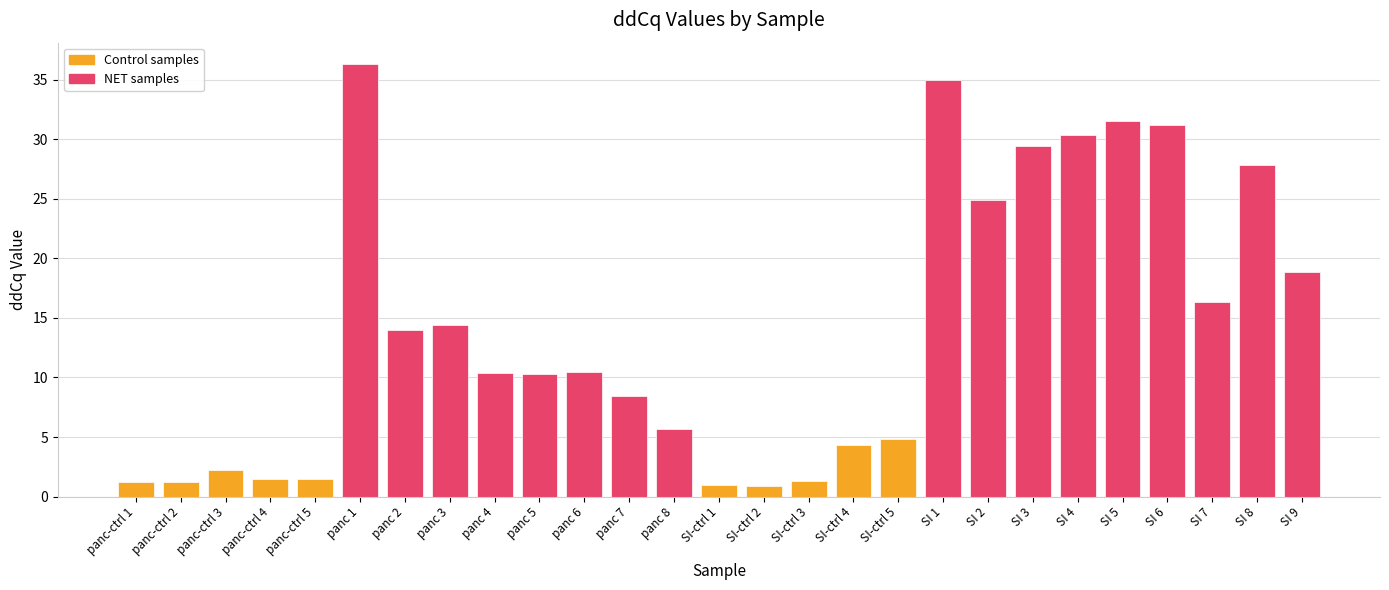

What is the minimum value shown in the chart?

0.9